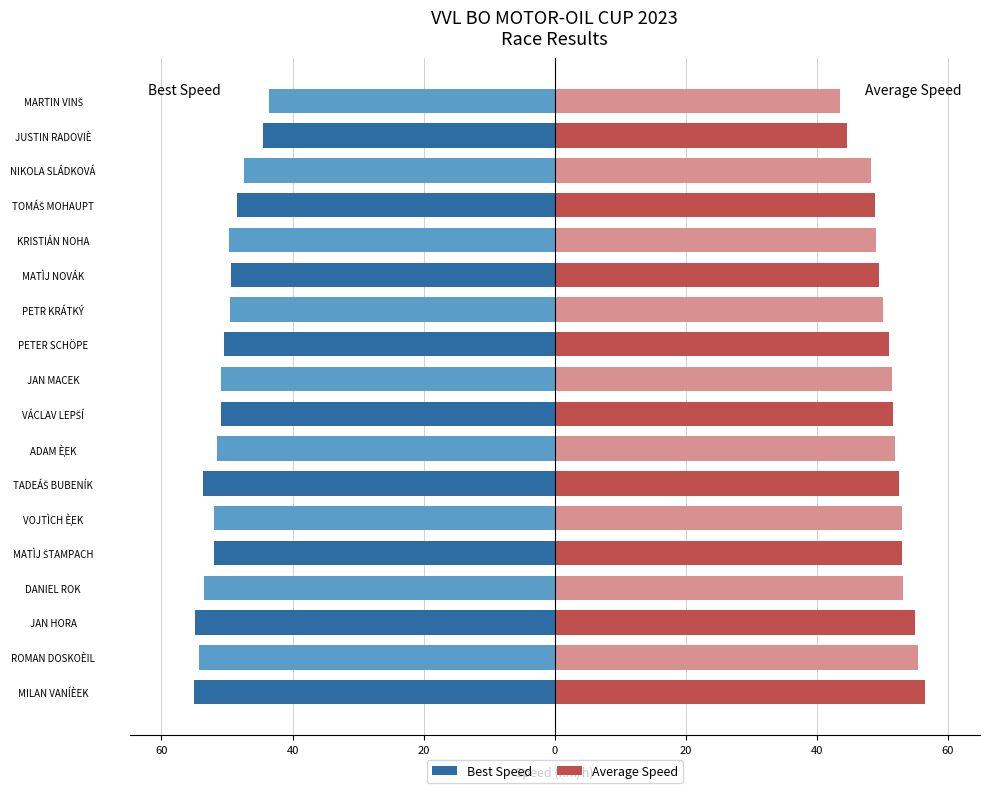

Read the Average Speed value at JAN HORA.

54.9